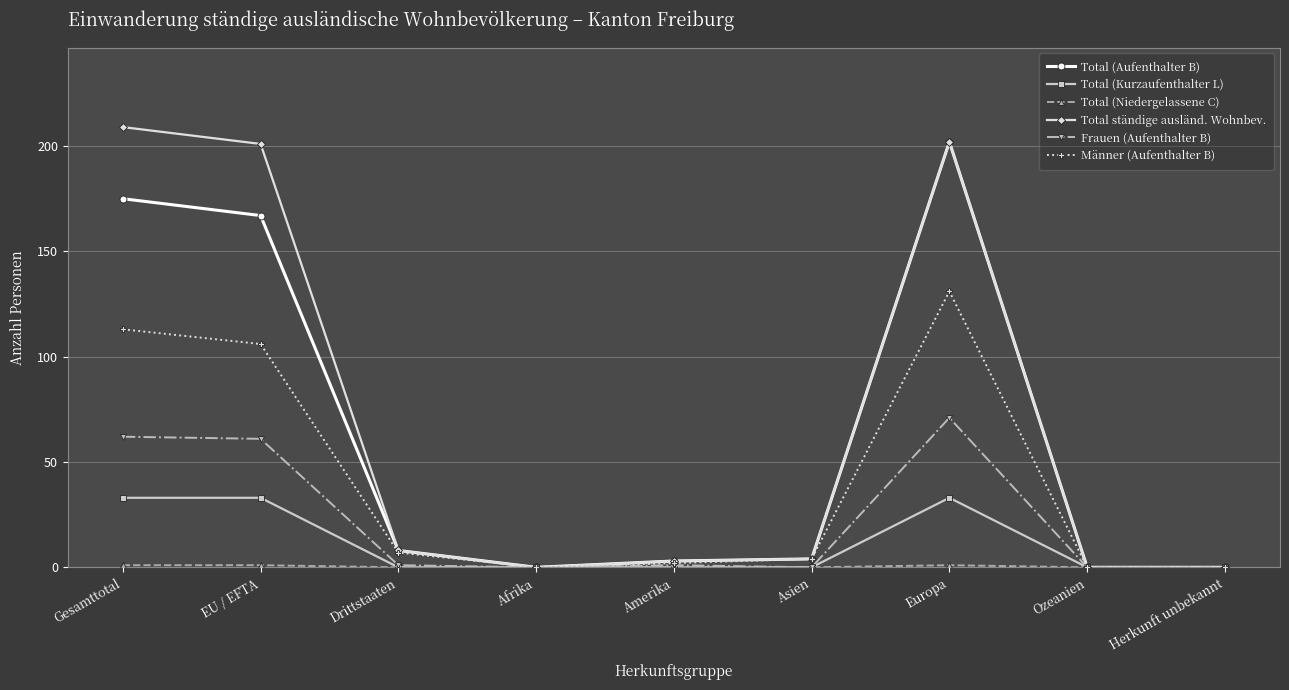

Is it true that Frauen (Aufenthalter B) equals 0 at Asien?

True